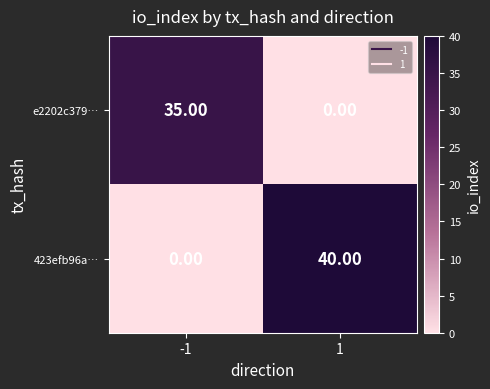

Which series has the largest range (max minus min)?

423efb96a…